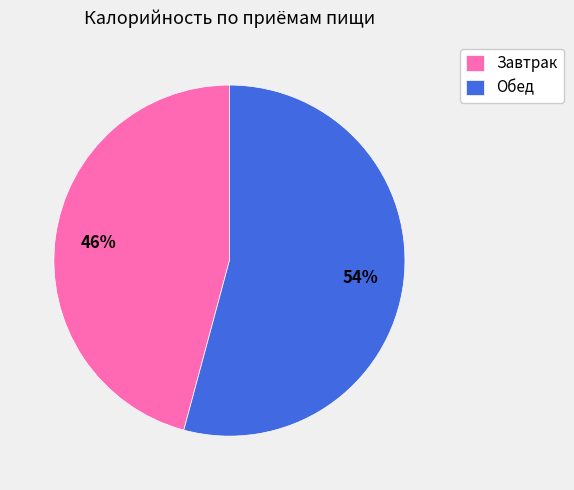

What is the smallest slice in the pie chart?

Завтрак